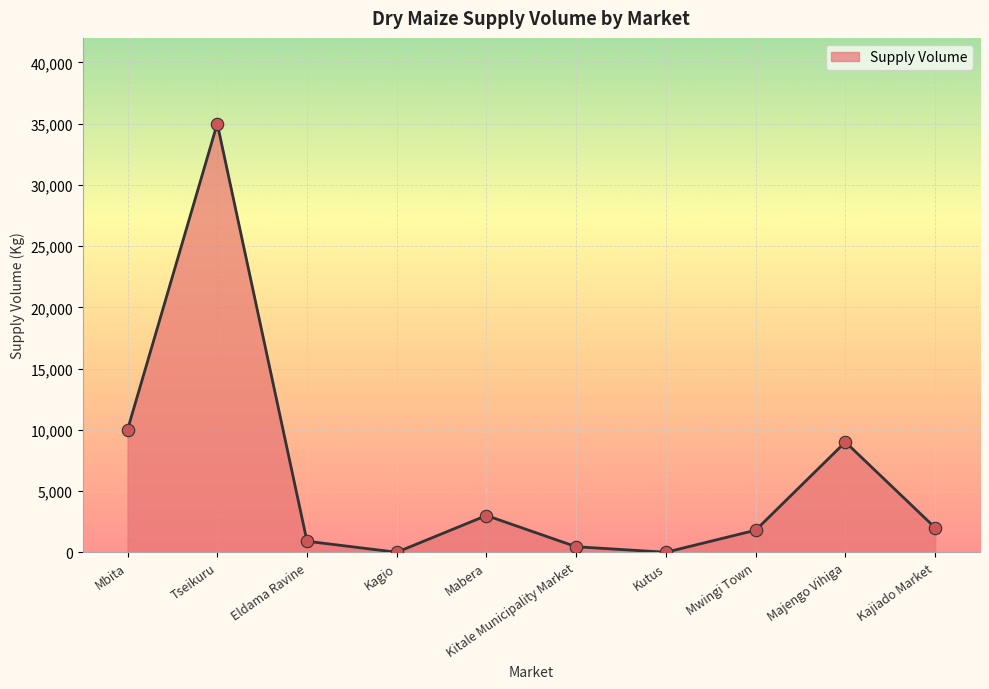

Between Kitale Municipality Market and Mwingi Town, which is larger?

Mwingi Town